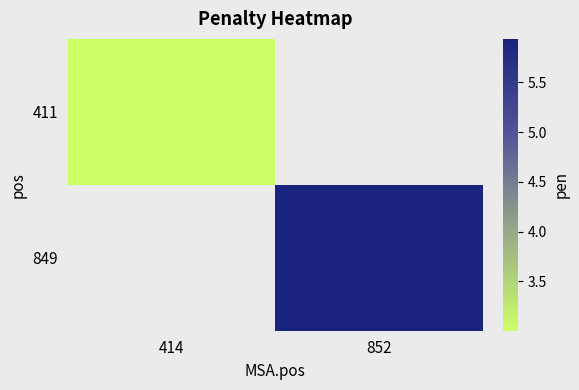

The 849 series shows 2.9 at 852. True or false?

False